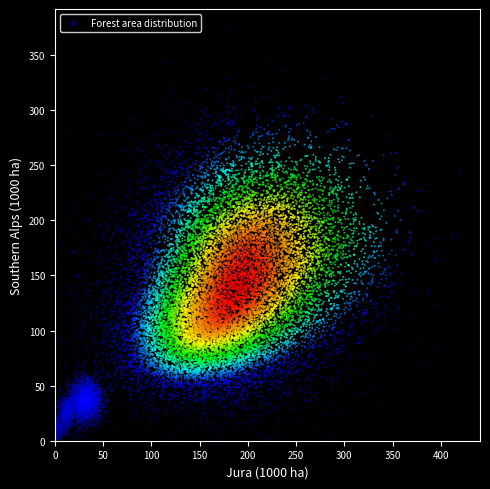

What is the range of X values (max minus min)?

419.7